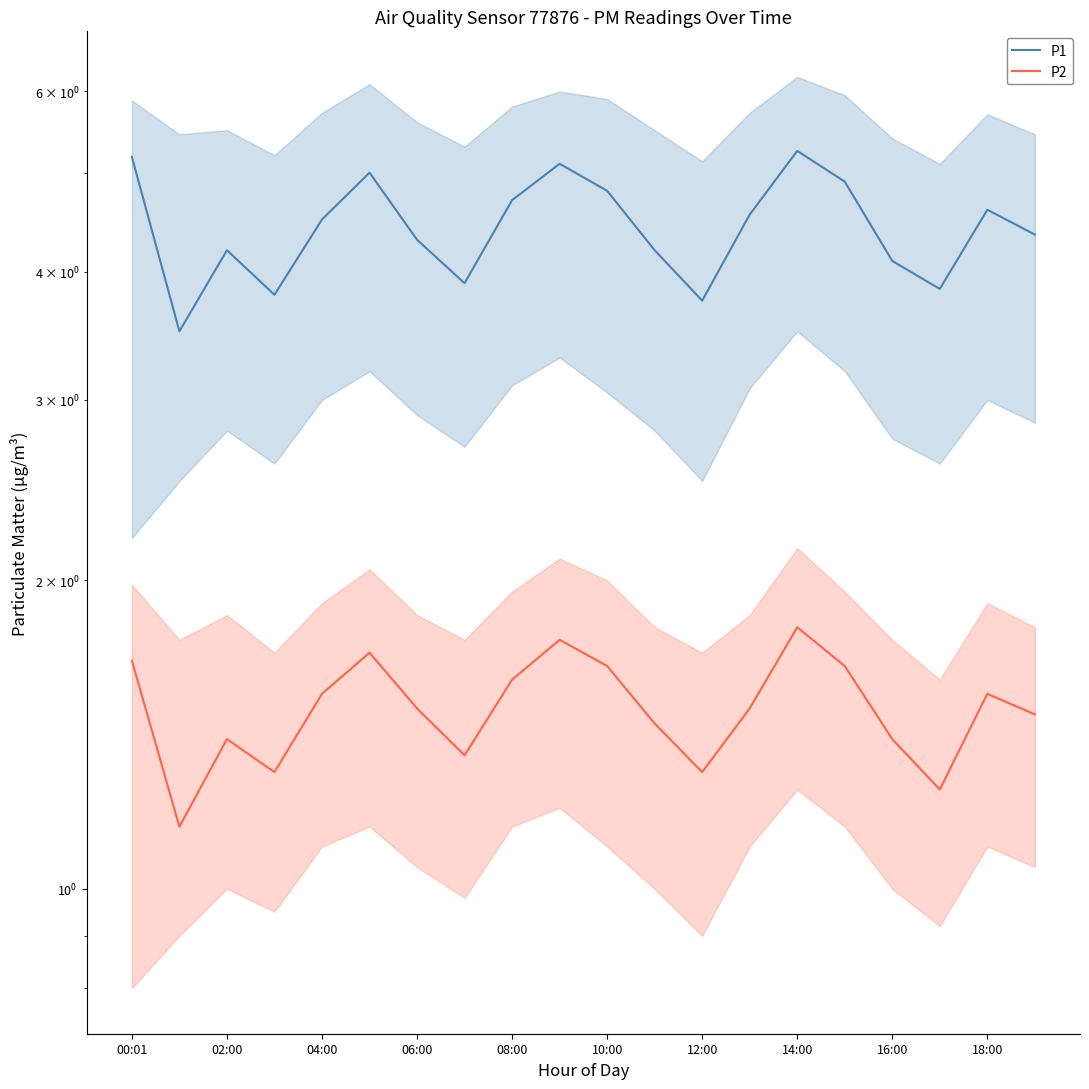

What is the difference between the highest and lowest values at 11?

2.8